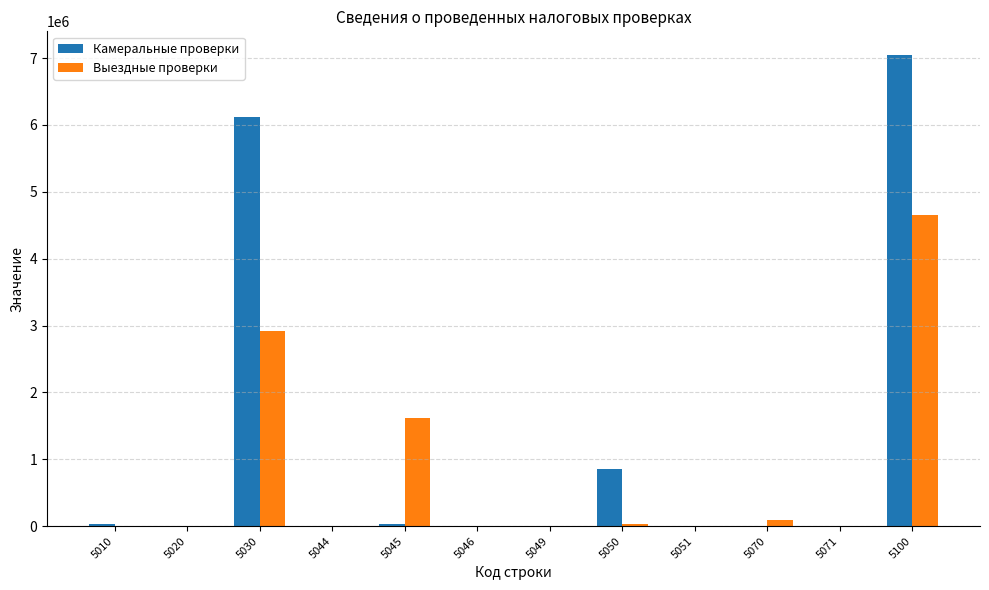

At which category is the sum across all series the highest?

5100